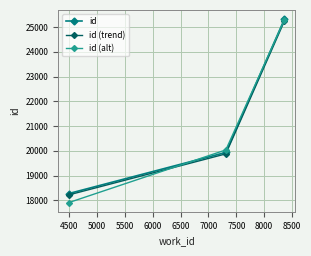

Which series has the largest range (max minus min)?

id (alt)